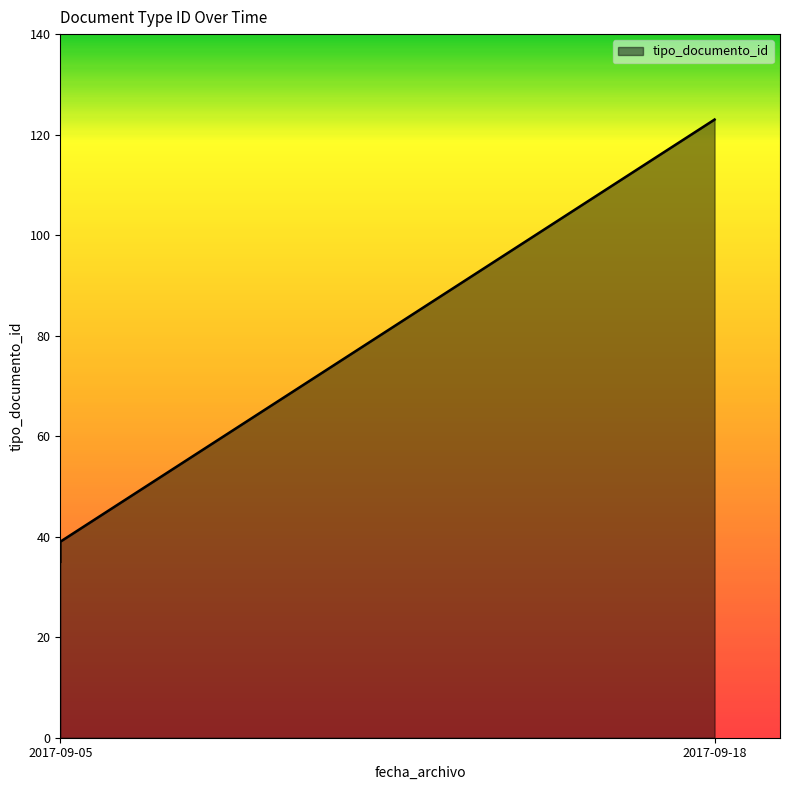

The chart shows a value of 38 at 2017-09-05. True or false?

True